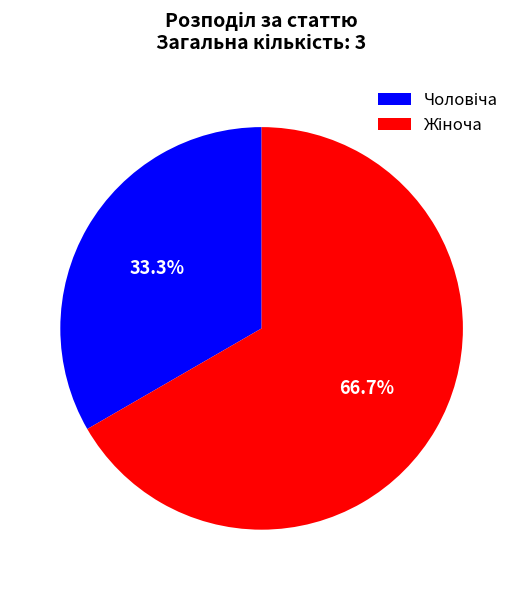

To the nearest percent, what is the difference between the largest and smallest slice percentages?

33%